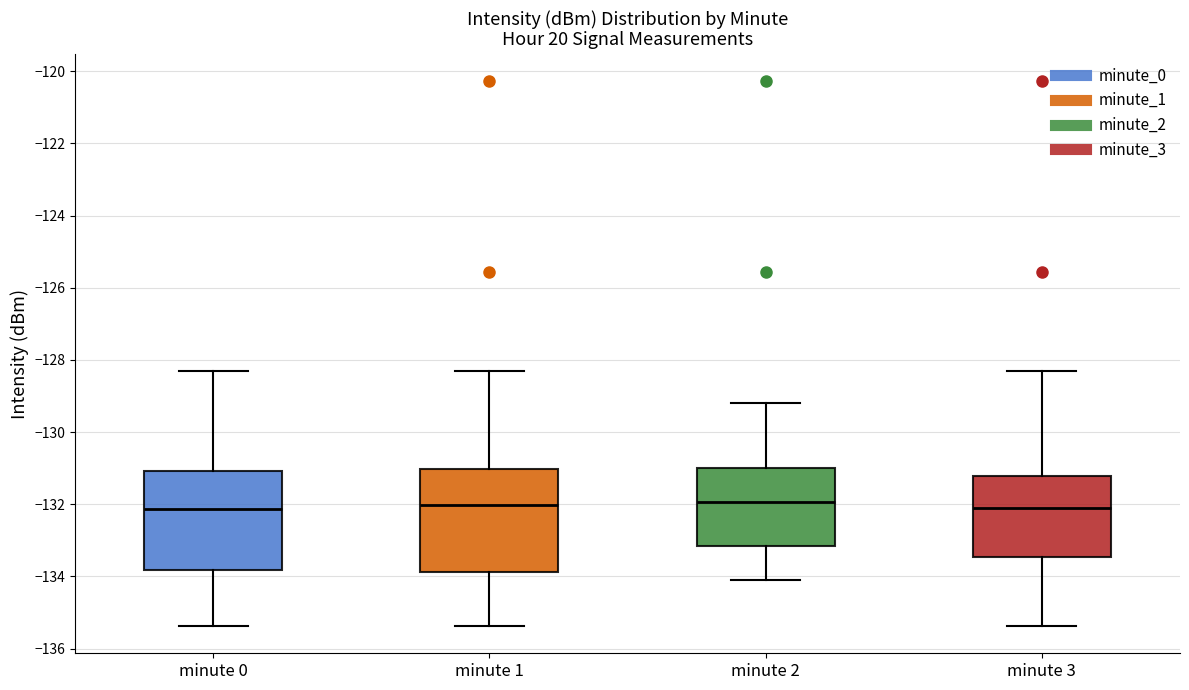

Reading left to right, transcribe this box plot: for each box, give where its median line is, the range the box spans, and where its two whiskers end, as read against the y-axis. The values are not printed on the chart, so give them approximately, as read against the axis.

minute 0: median -132.2, box -133.8 to -131.0, whiskers -135.4 to -128.4
minute 1: median -132.0, box -133.8 to -131.0, whiskers -135.4 to -128.4
minute 2: median -132.0, box -133.2 to -131.0, whiskers -134.2 to -129.2
minute 3: median -132.2, box -133.4 to -131.2, whiskers -135.4 to -128.4